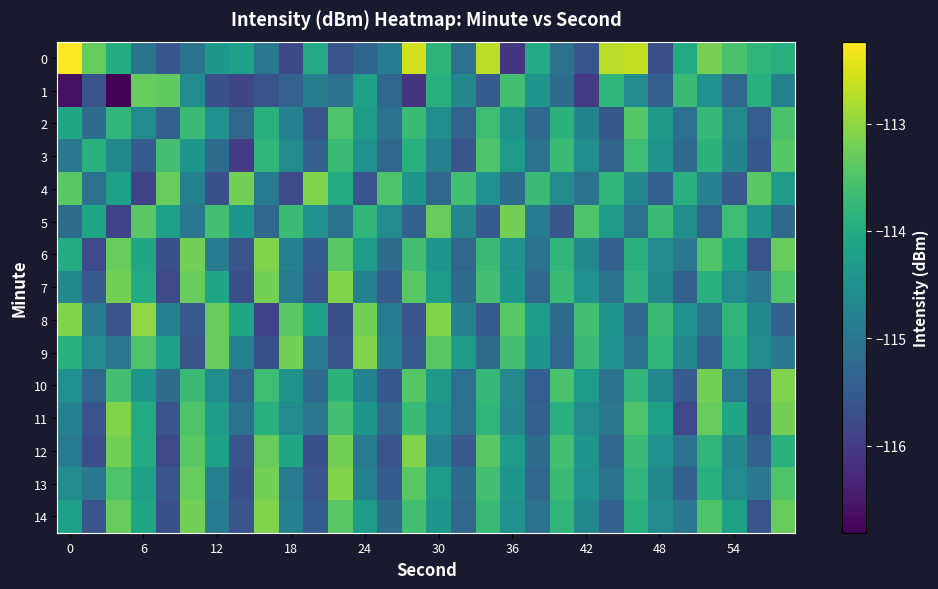

At how many categories does at least one series exceed -115?

30